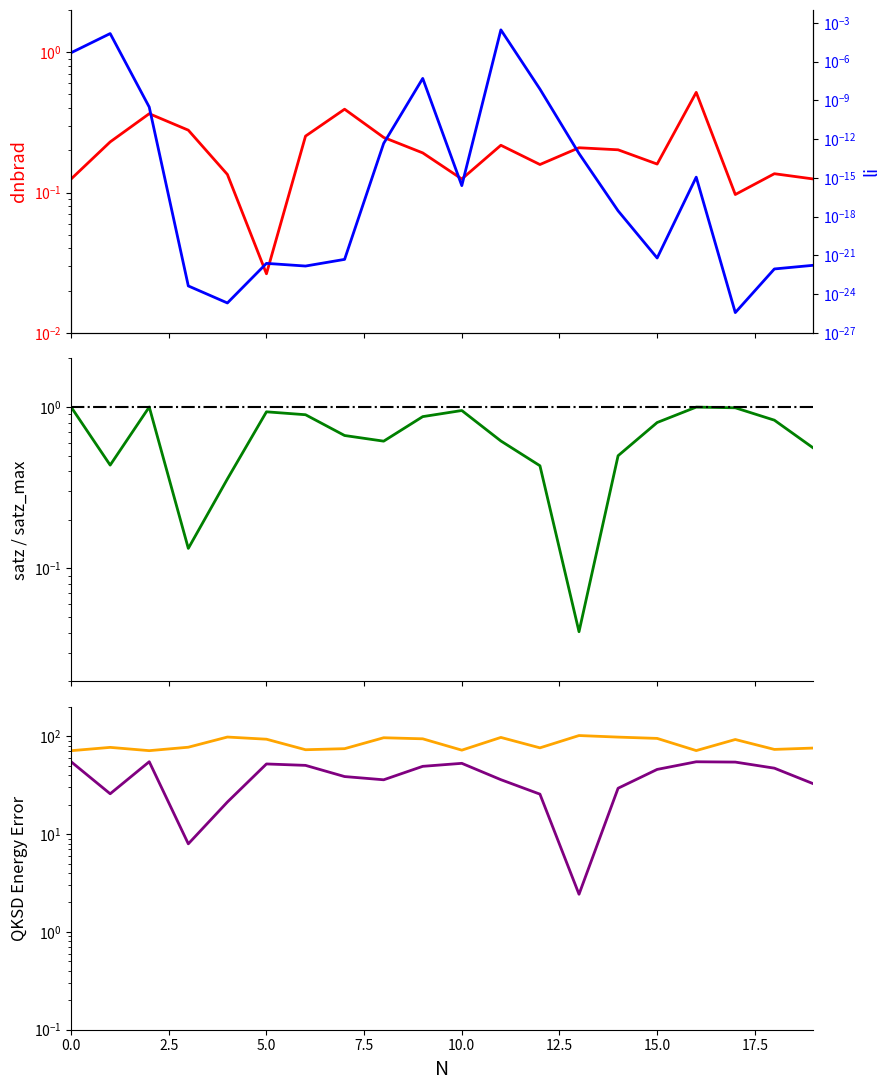

True or false: scan_angle has more than 2 points higher than both neighbors.

True